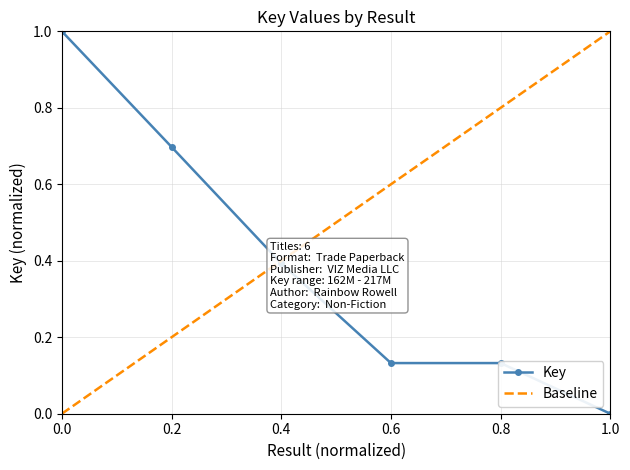

What is the highest value of the Key series?

1.0